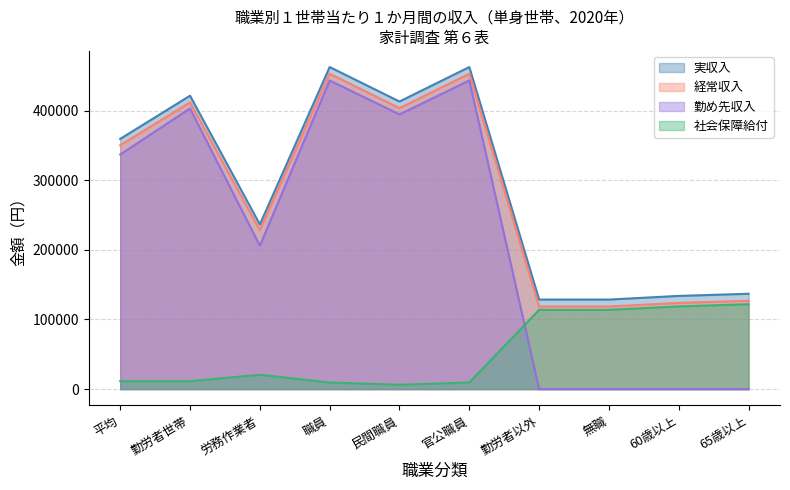

Which series has the largest range (max minus min)?

勤め先収入